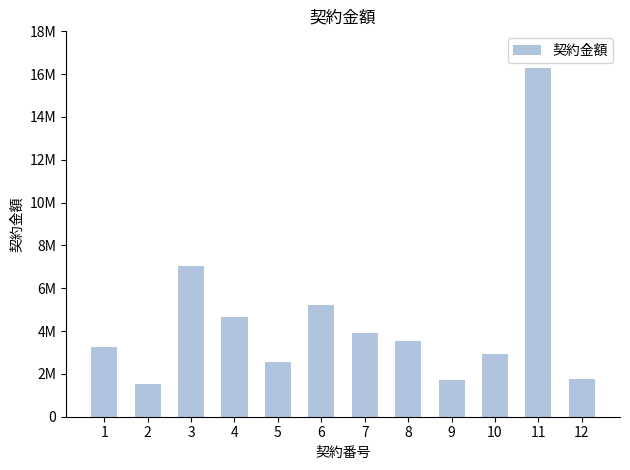

Are the bars horizontal?

No